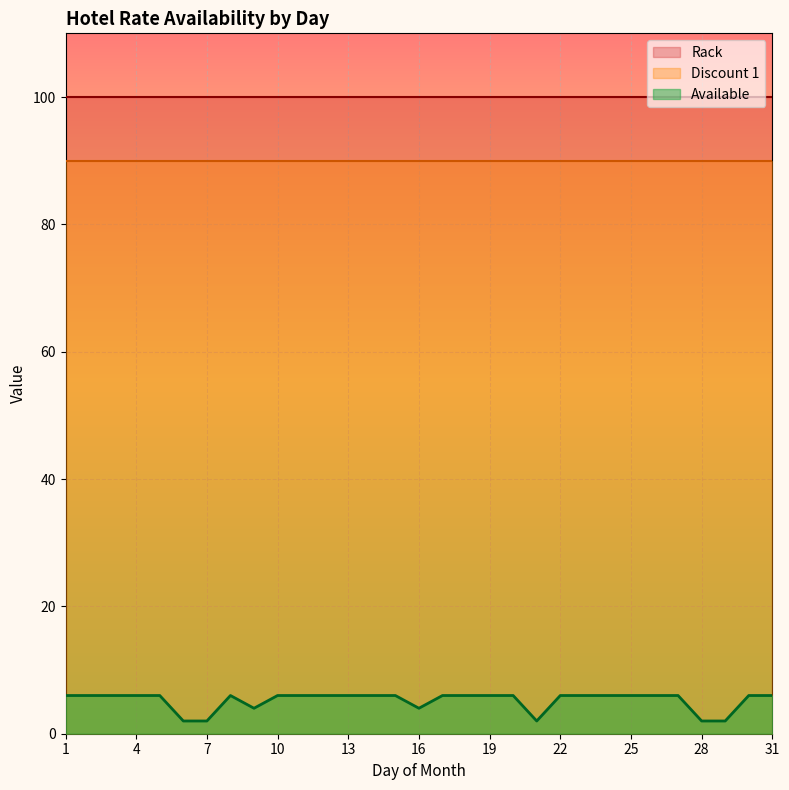

Reading left to right, transcribe all the data shown in this chart.

Rack: 100	100	100	100	100	100	100	100	100	100	100	100	100	100	100	100	100	100	100	100	100	100	100	100	100	100	100	100	100	100	100
Available: 6	6	6	6	6	2	2	6	4	6	6	6	6	6	6	4	6	6	6	6	2	6	6	6	6	6	6	2	2	6	6
Discount 1: 90	90	90	90	90	90	90	90	90	90	90	90	90	90	90	90	90	90	90	90	90	90	90	90	90	90	90	90	90	90	90